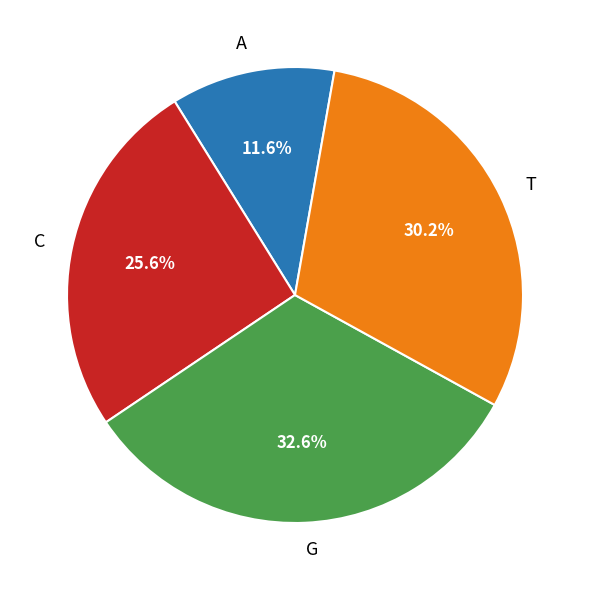

What is the total percentage of T and C?

55.8%